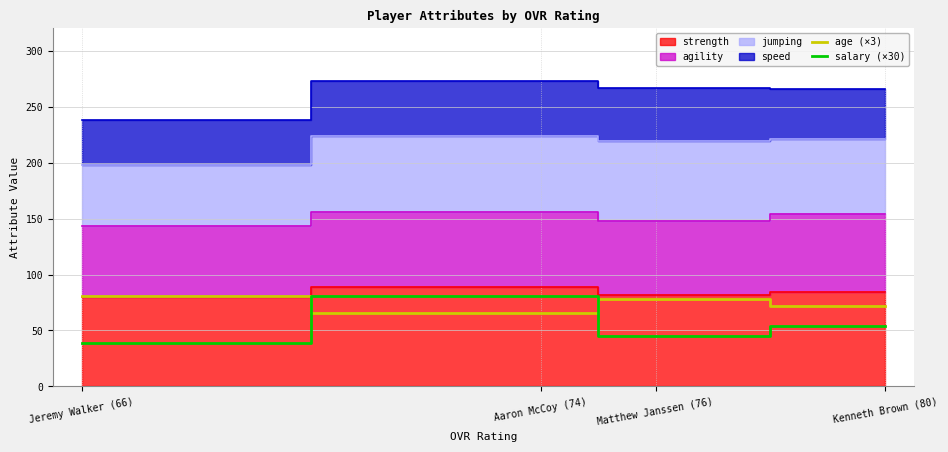

How many lines are shown in the chart?

2